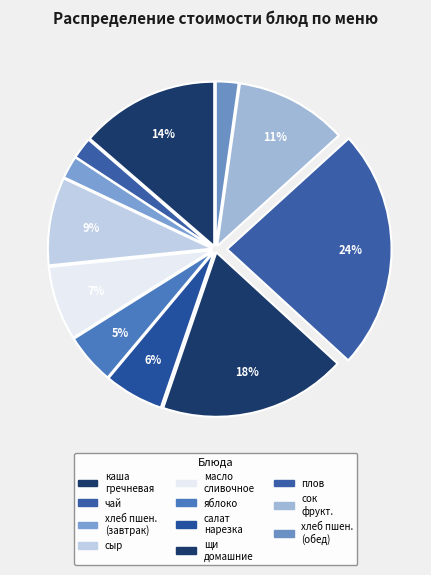

How many slices are in this pie chart?

11